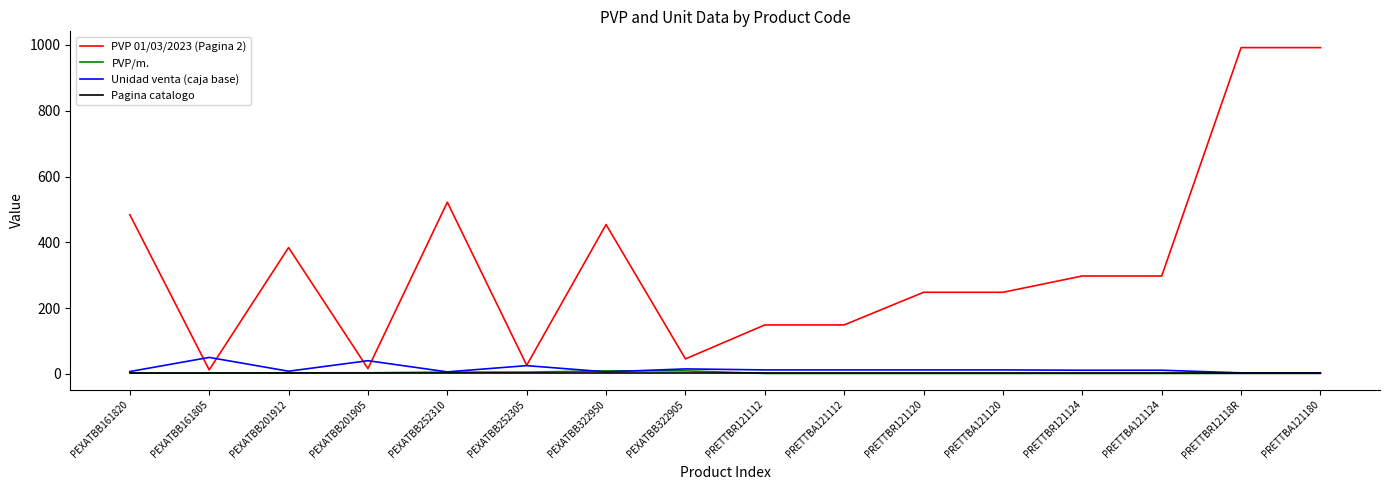

What is the sum of the Pagina catalogo values at PEXATBB201905 and PRETTBA121124?

4.0